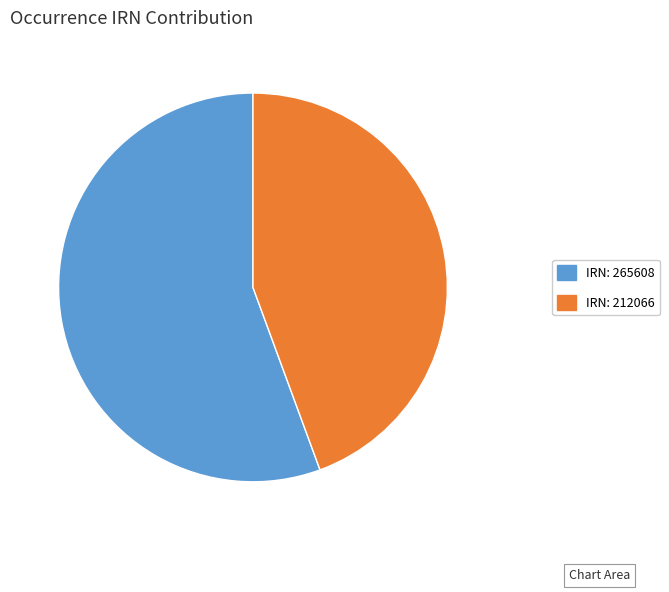

Does IRN: 212066 represent more than half of the total?

No